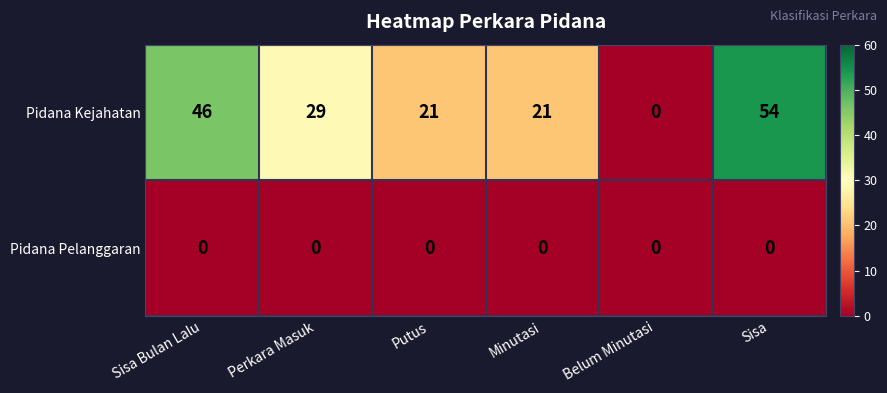

True or false: Pidana Pelanggaran has a value of 0 at Putus.

True